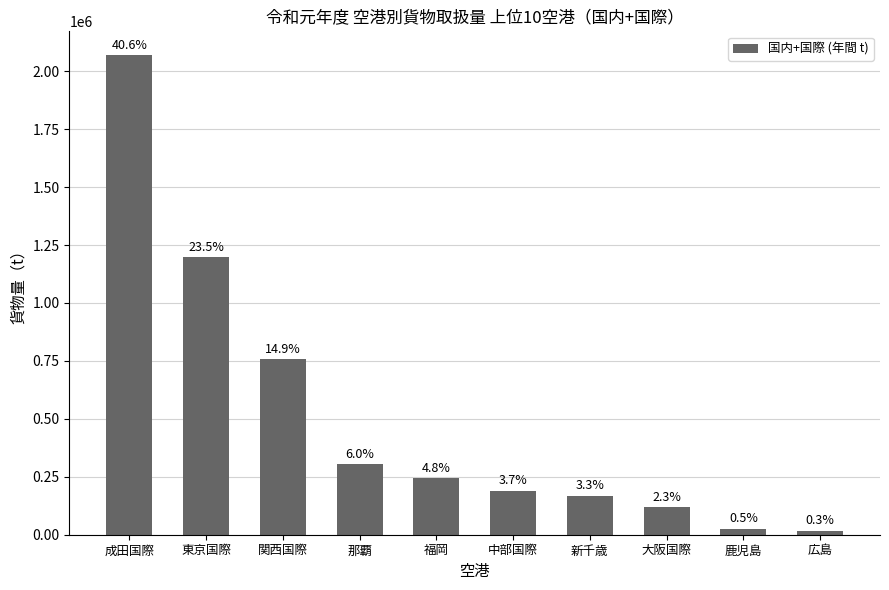

What is the label of the 1st bar from the left?

成田国際